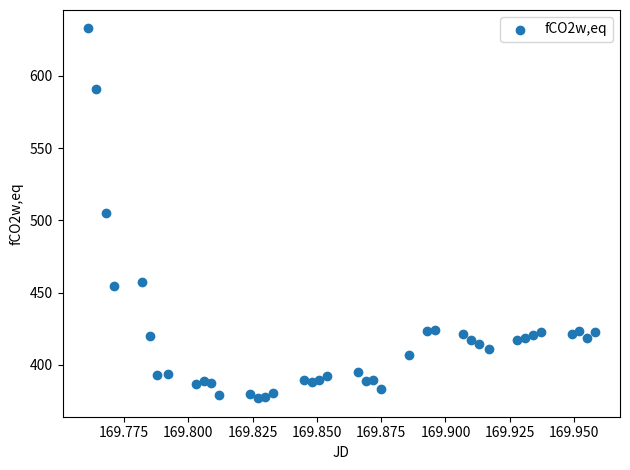

How many points are shown in the scatter plot?

39